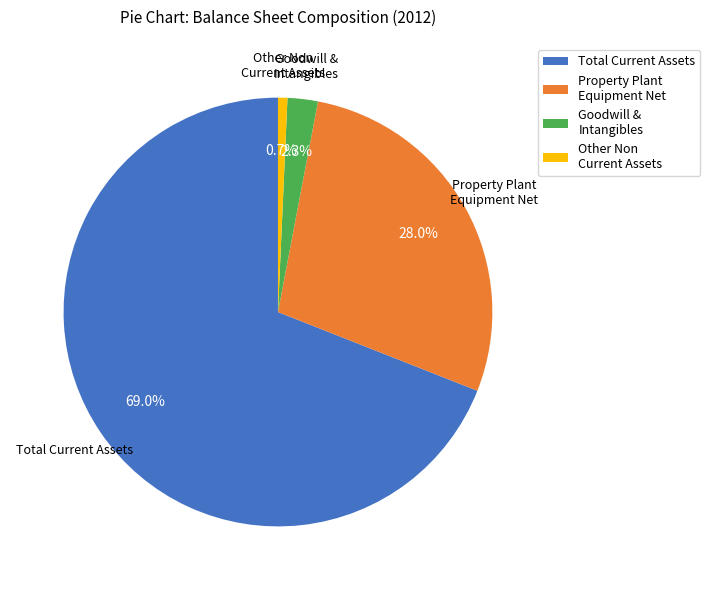

What is the largest slice in the pie chart?

Total Current Assets